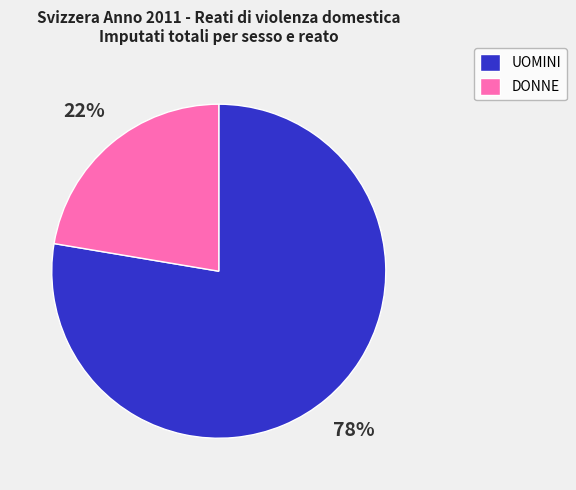

Is UOMINI the majority of the pie?

Yes